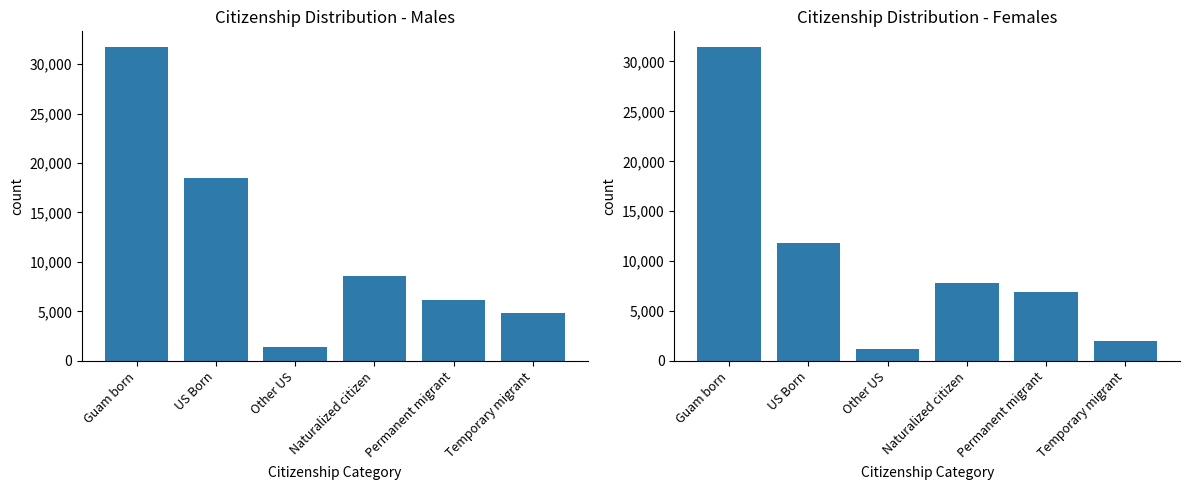

Which category has the lowest value across all series?

Other US